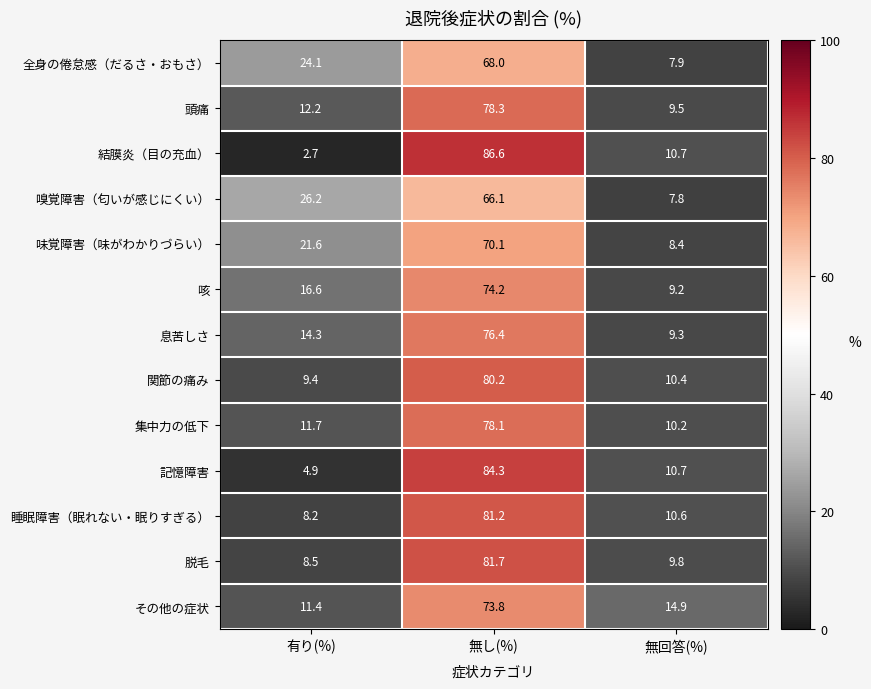

How many categories are shown in the chart?

3